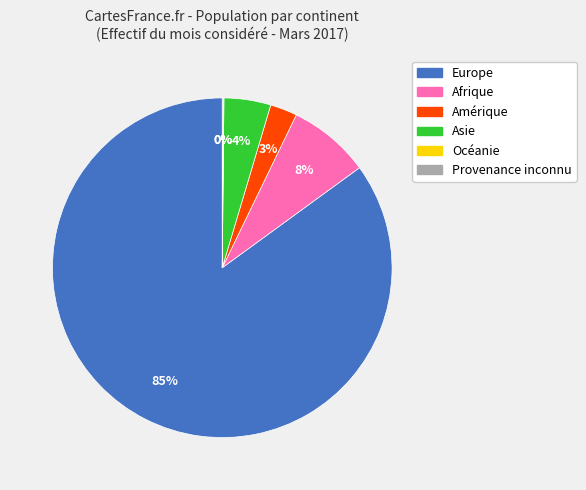

To the nearest percent, what is the average slice percentage?

17%